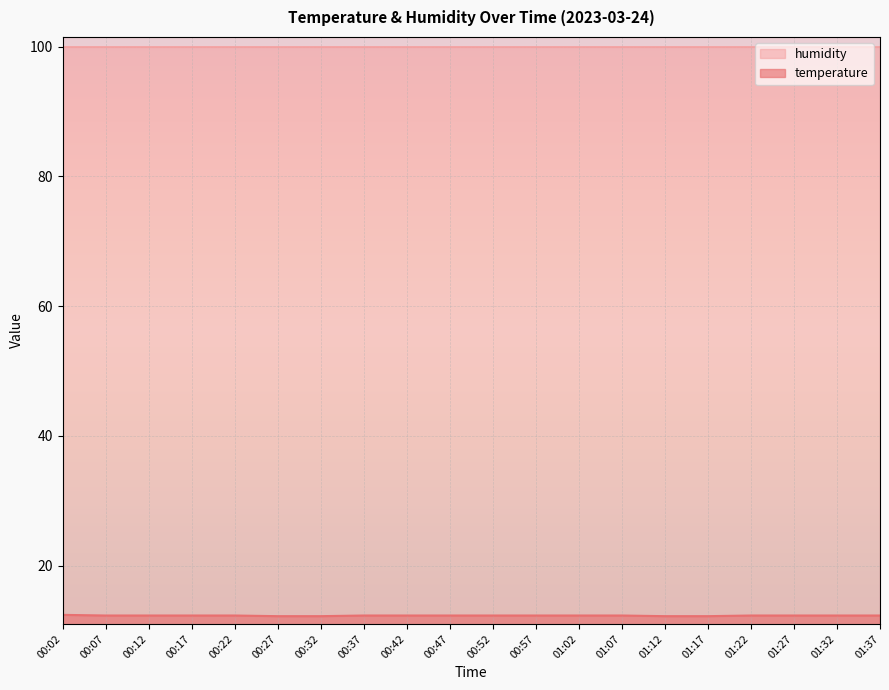

What position from the right is 01:07?

7